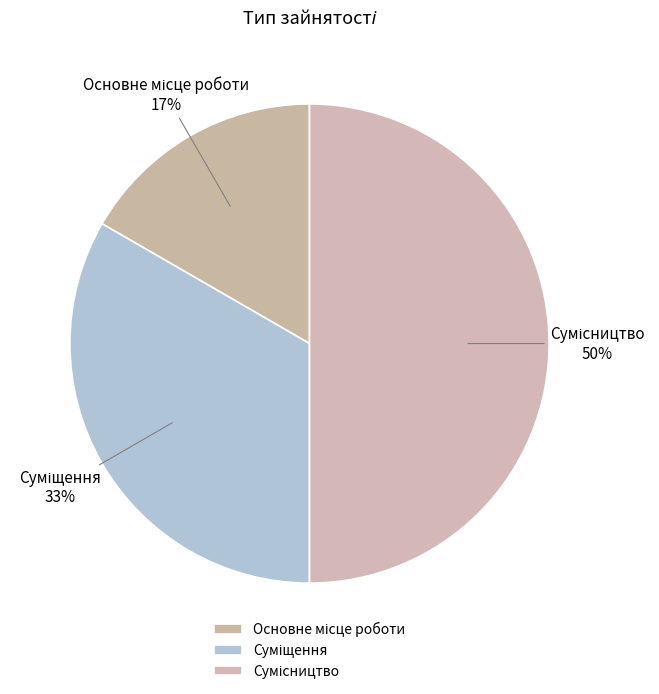

To the nearest percent, what is the average slice percentage?

33%